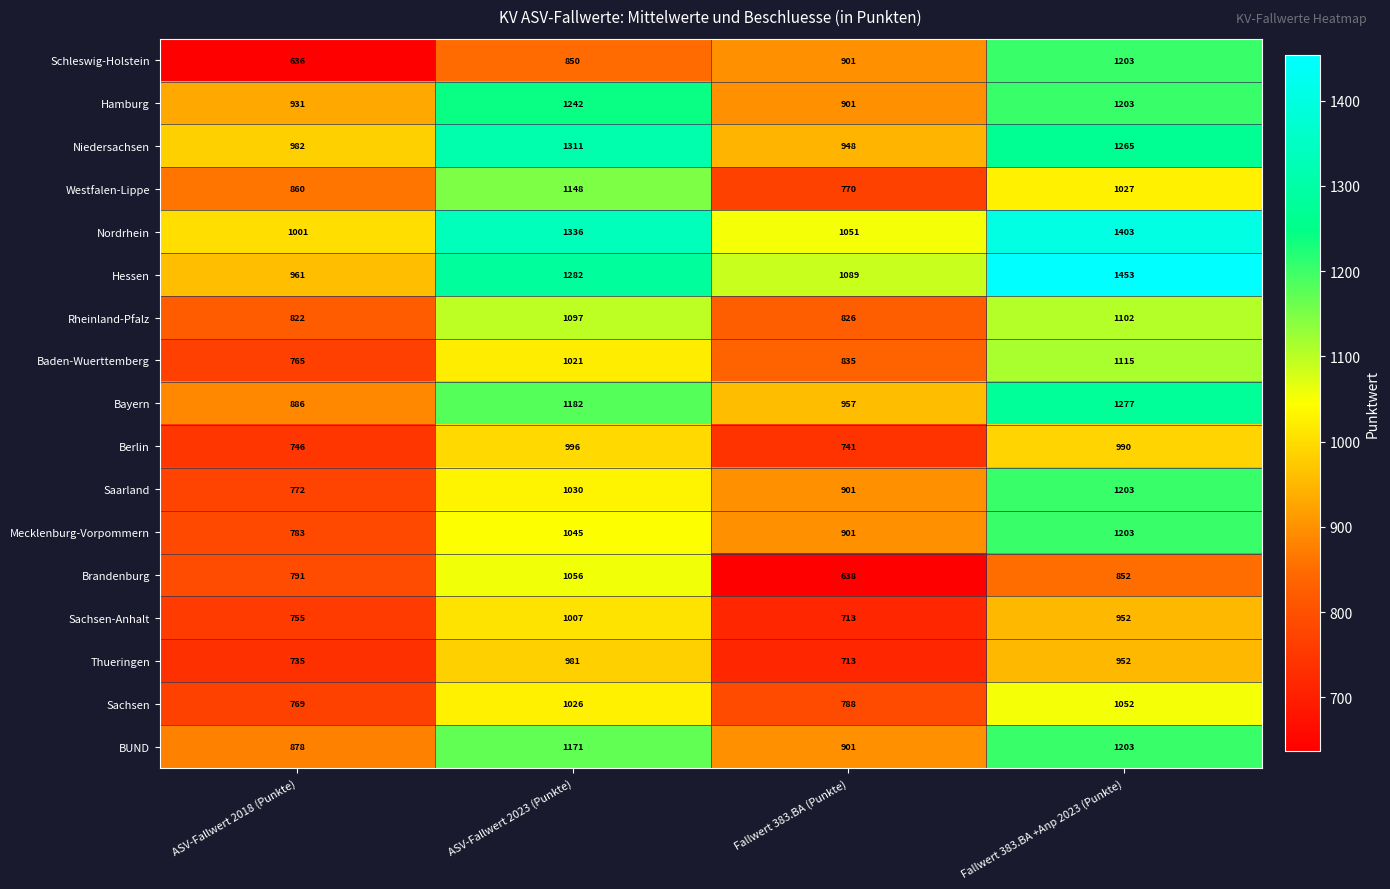

At which category is the sum across all series the highest?

Fallwert 383.BA +Anp 2023 (Punkte)